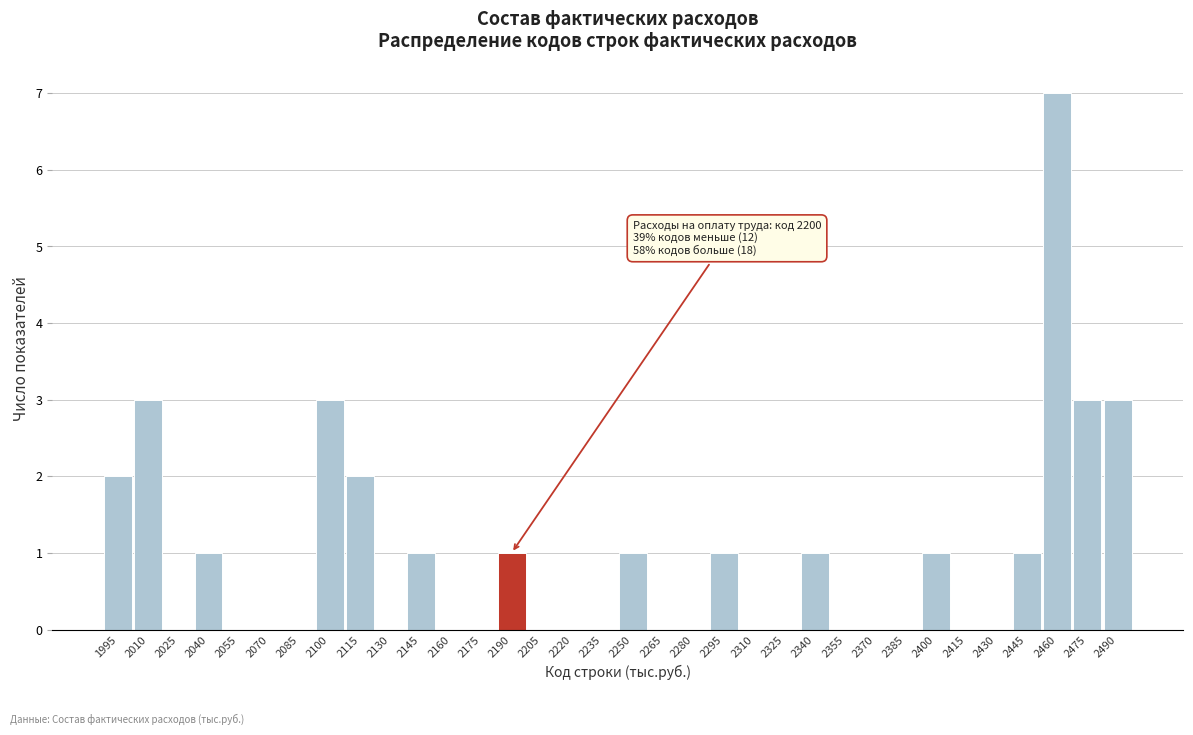

Which label corresponds to the largest value in the chart?

2460